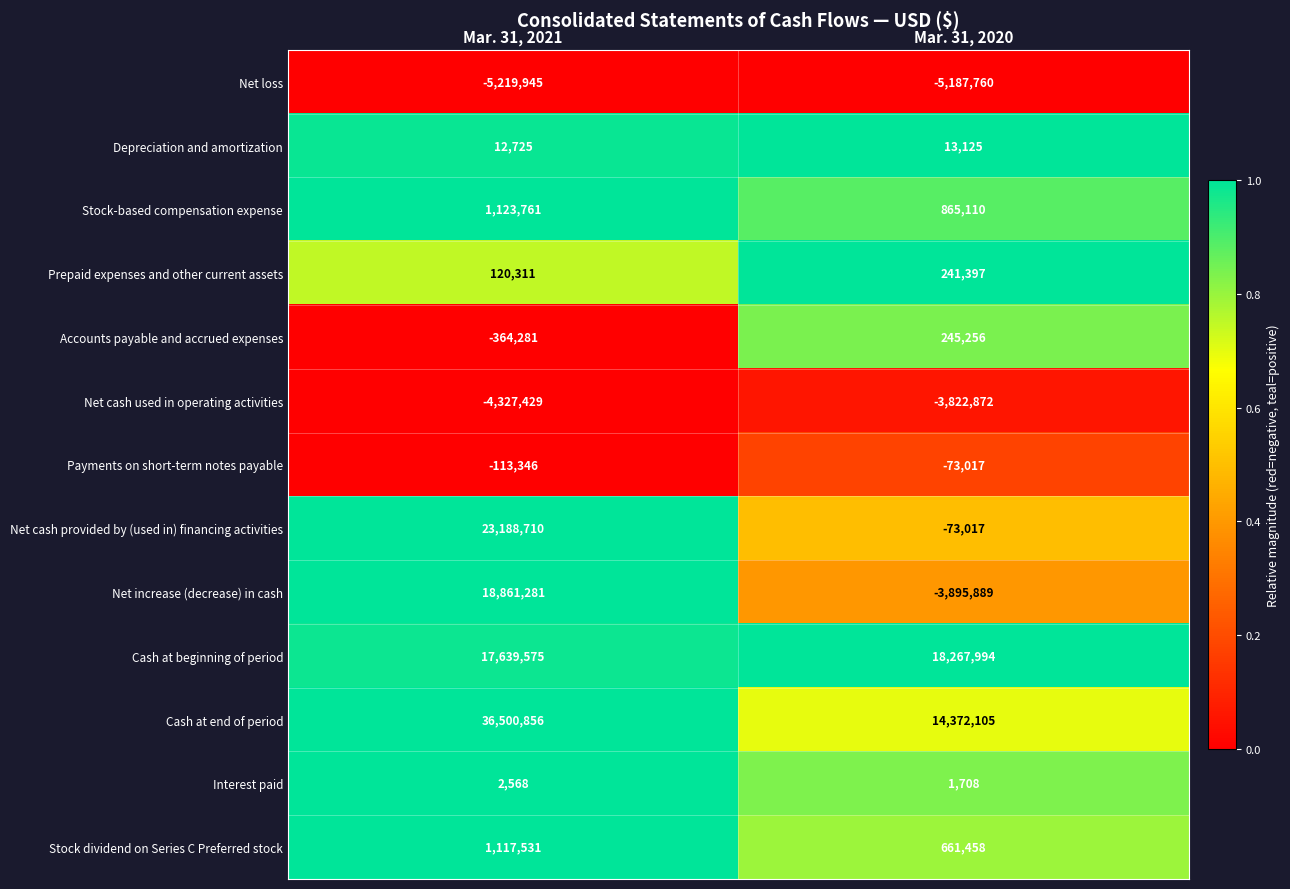

What value does the Interest paid series have at Mar. 31, 2020, to the nearest 50?

1700